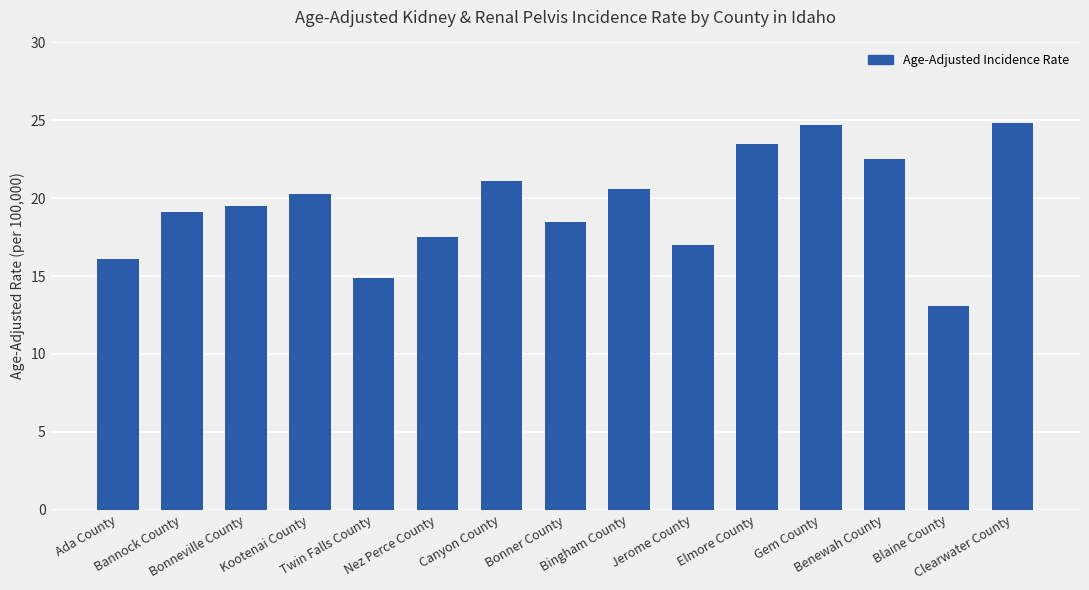

Is it true that the value at Bingham County is 20.6?

True